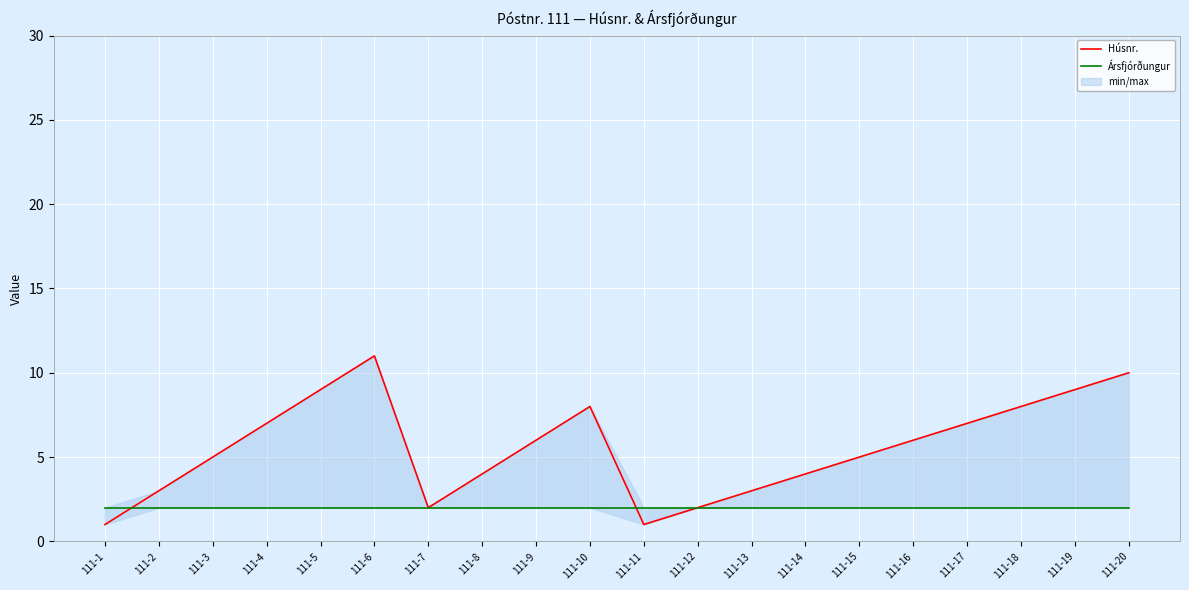

Which category has the lowest value in the Húsnr. series?

111-1